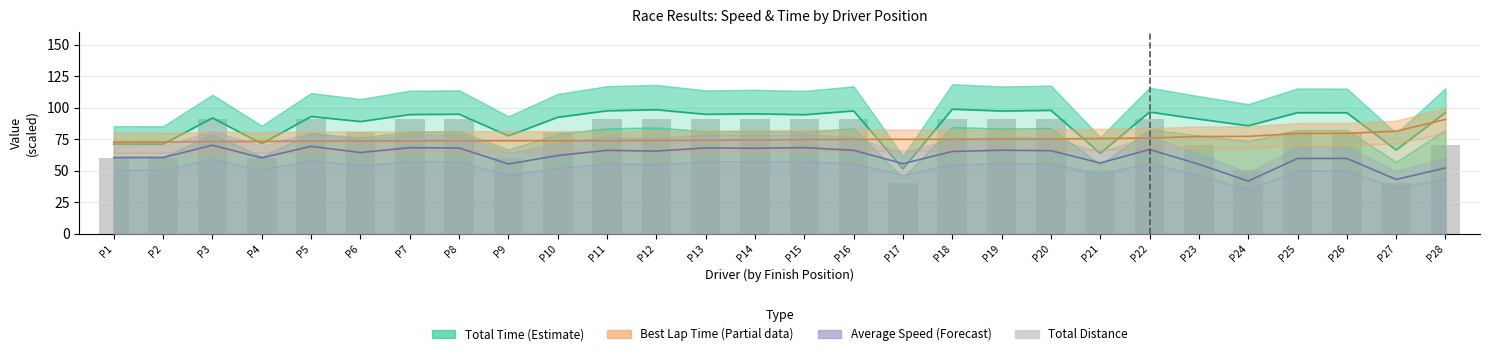

True or false: Total Distance has a value of 60.5 at P9.

True